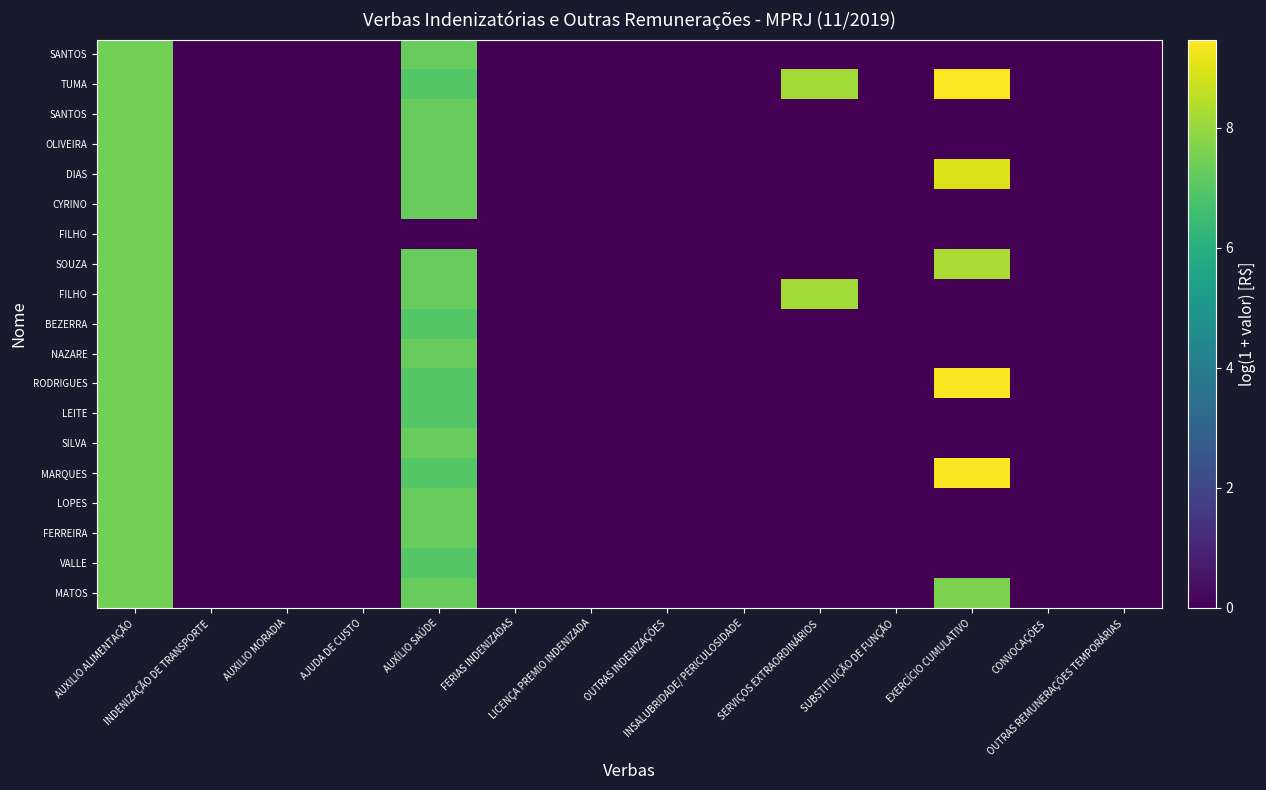

At which category is the sum across all series the highest?

AUXILIO ALIMENTAÇÃO